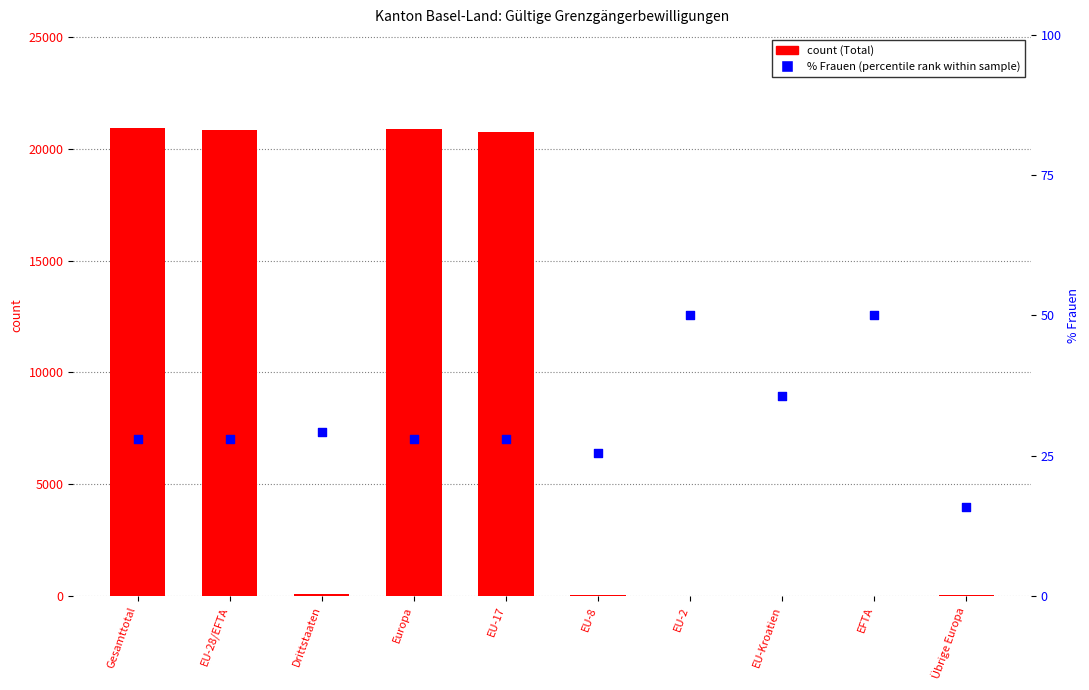

Which series reaches the maximum Y coordinate?

Total